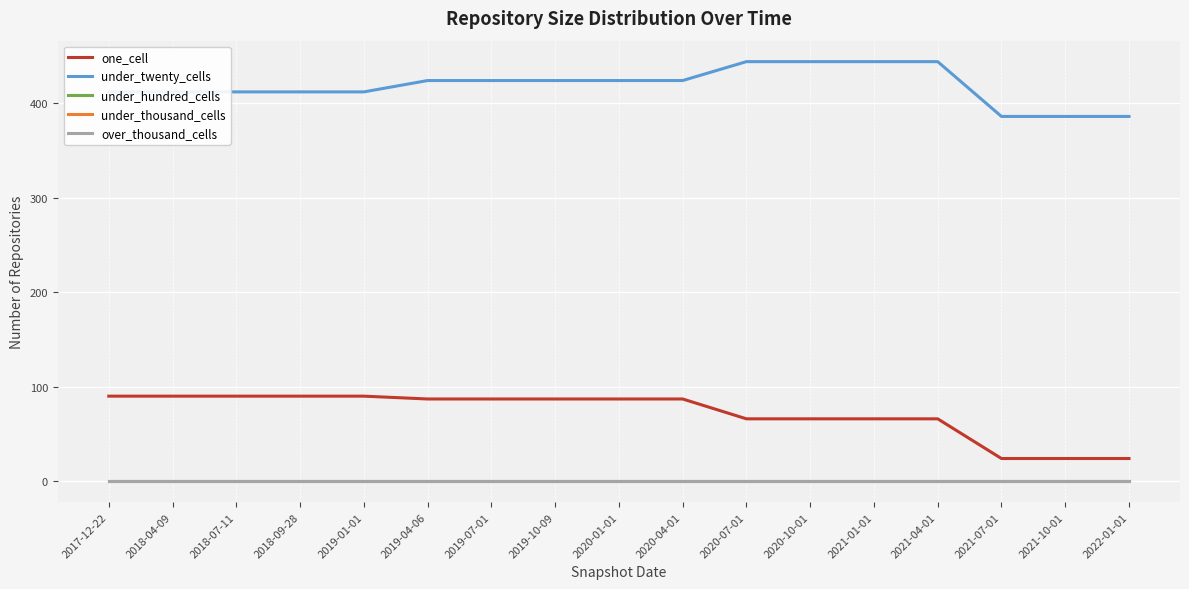

What is the difference between the maximum and second lowest values in the under_twenty_cells series?

58